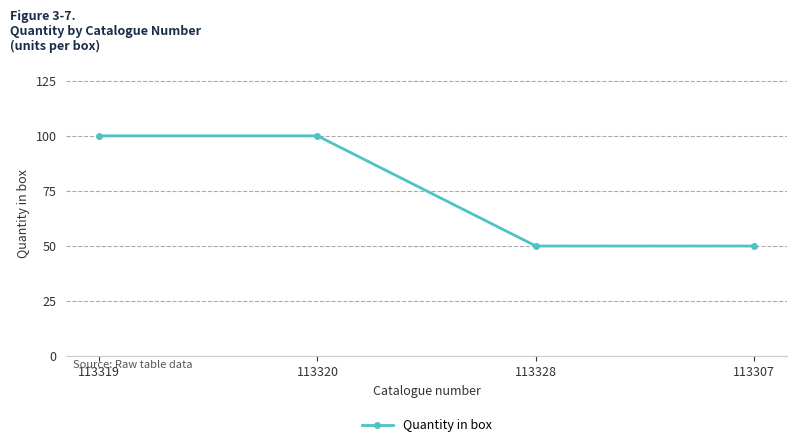

True or false: the data has more than 2 interior local peaks.

False